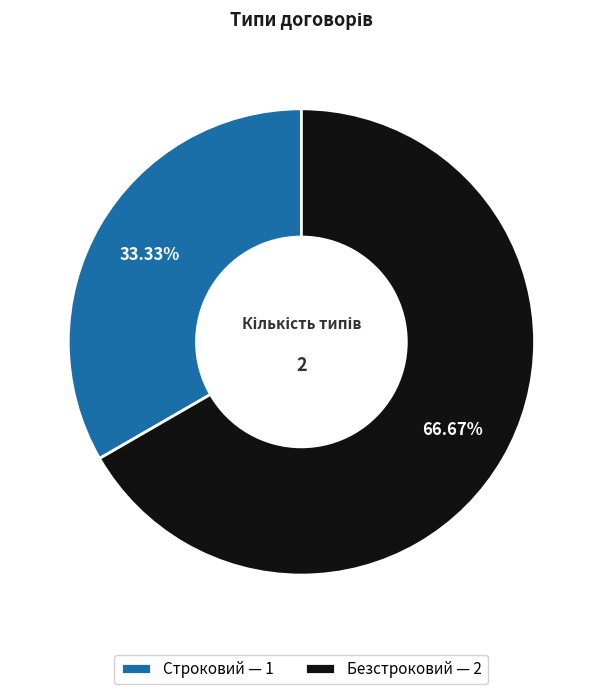

Count the number of slices in the pie.

2